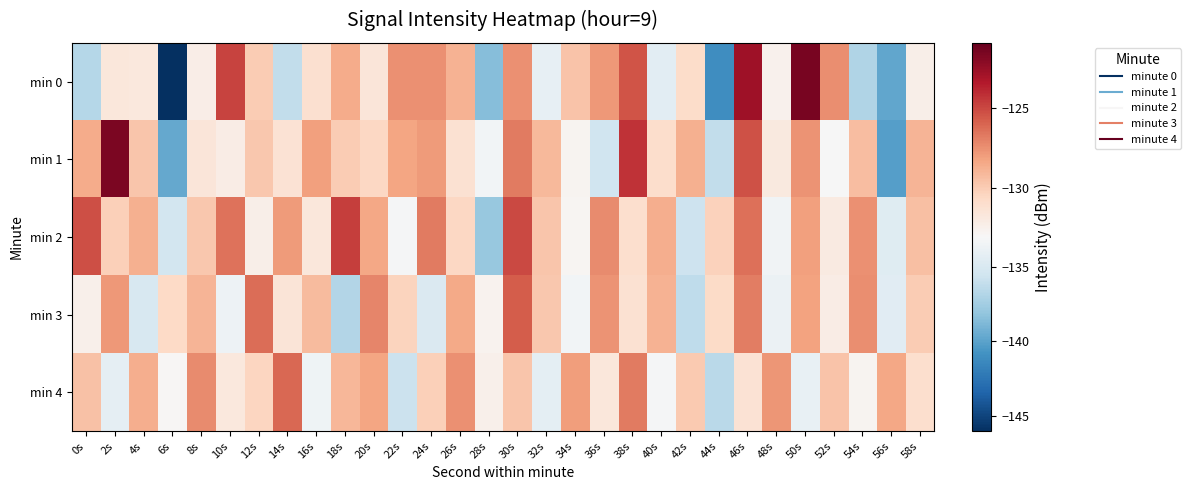

Which category has the highest value across all series?

50s